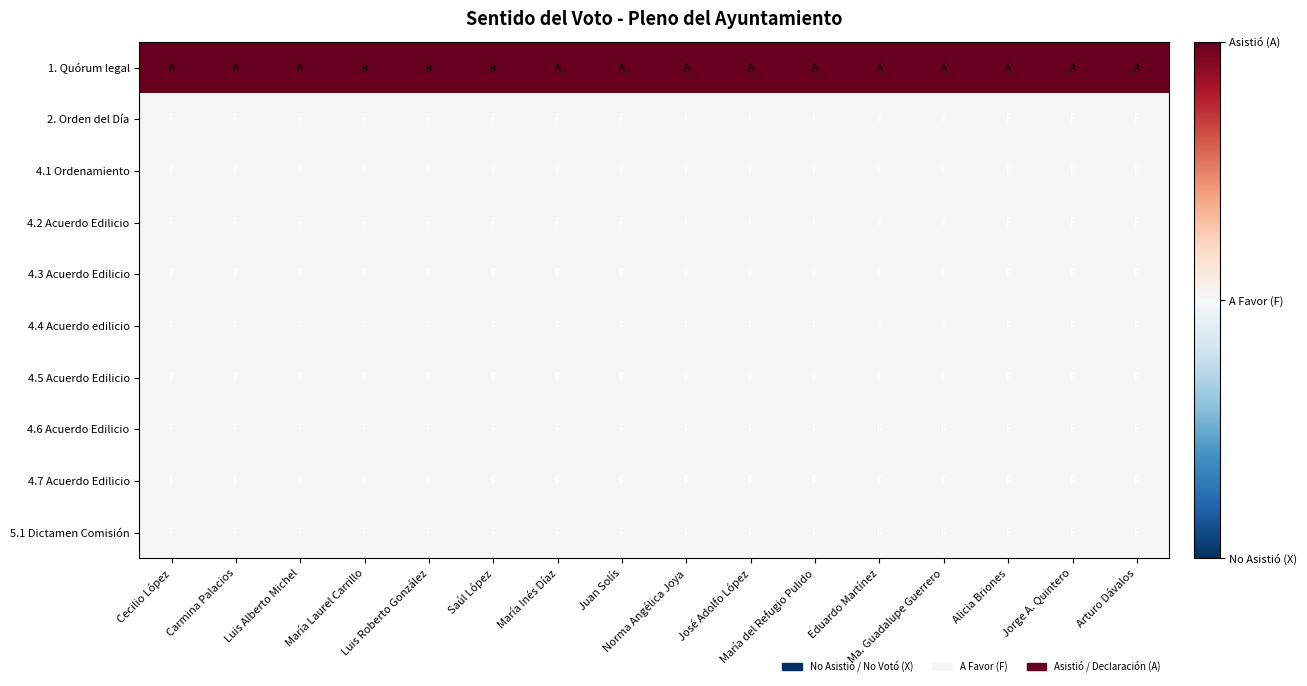

What is the difference between the highest and lowest values at Luis Alberto Michel?

1